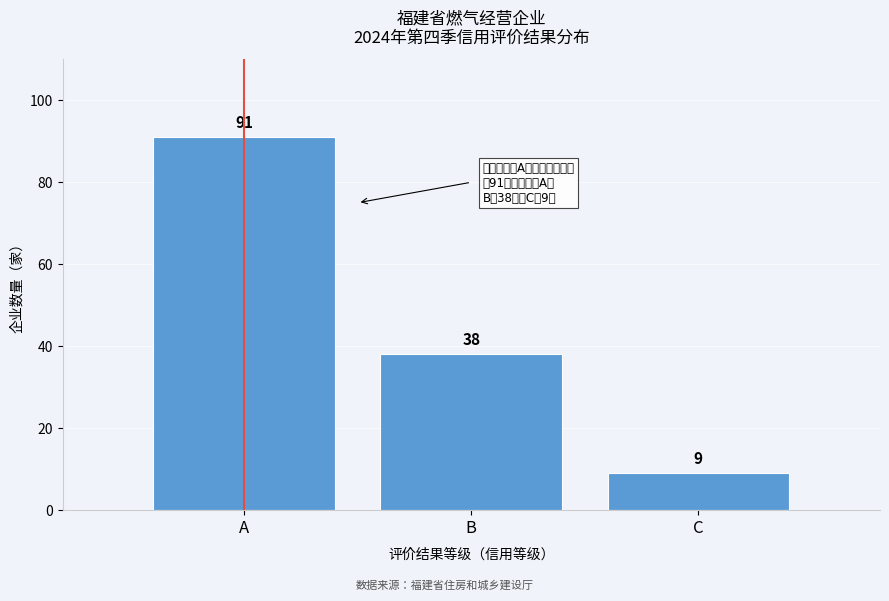

Reading left to right, what are all the values shown in this chart?

91	38	9